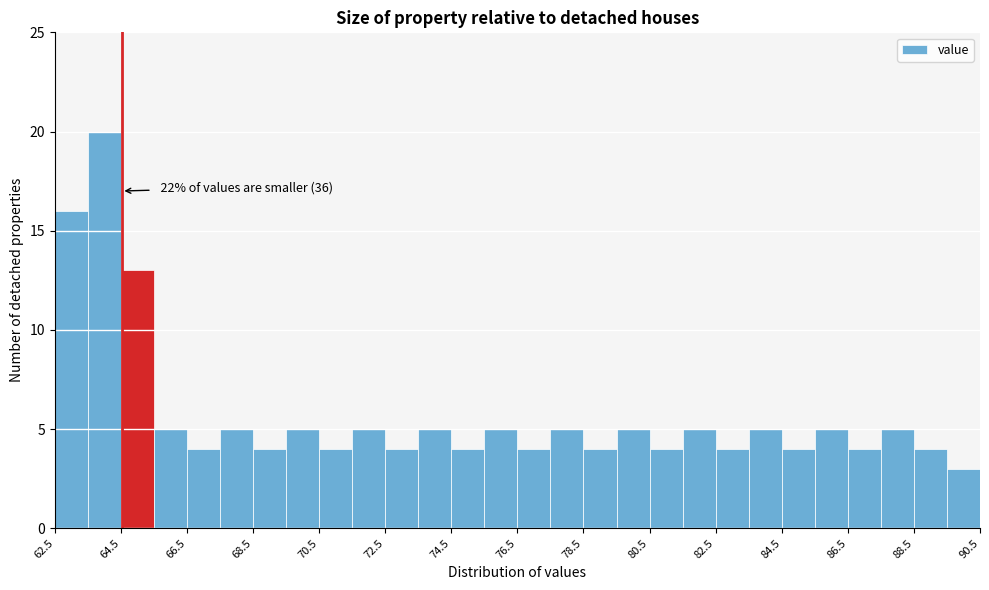

Which range on the x-axis has the tallest bar?

63.5 to 64.5